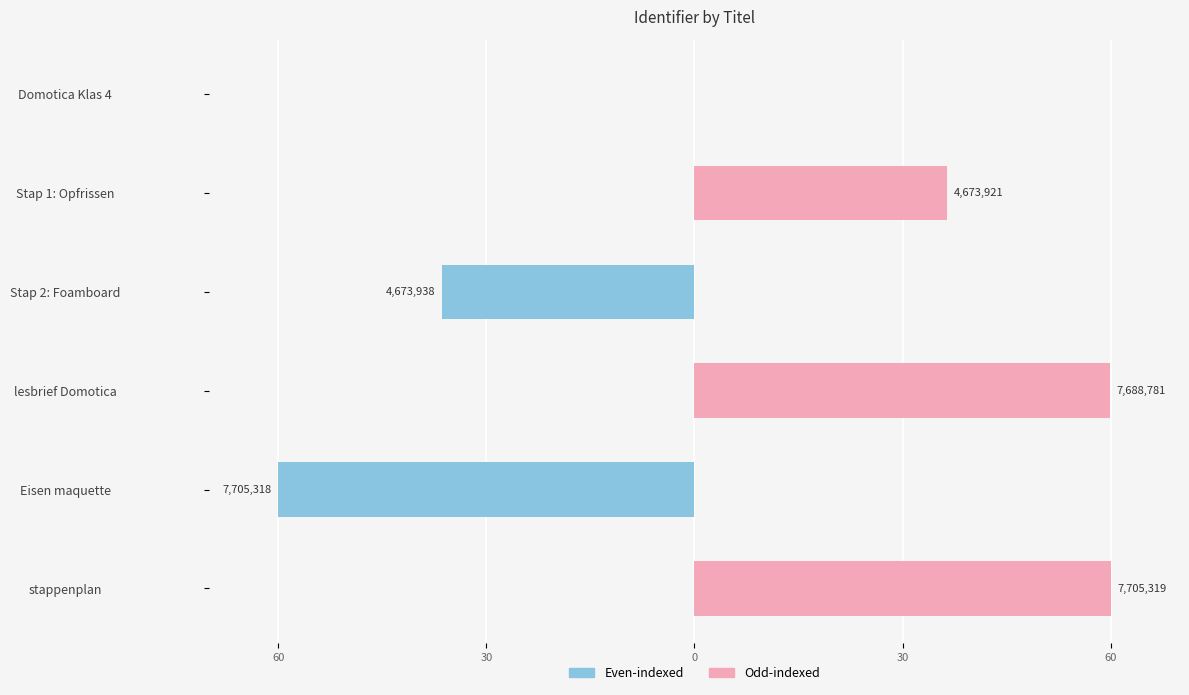

Is it true that Identifier (even) equals 0.0 at lesbrief Domotica?

True